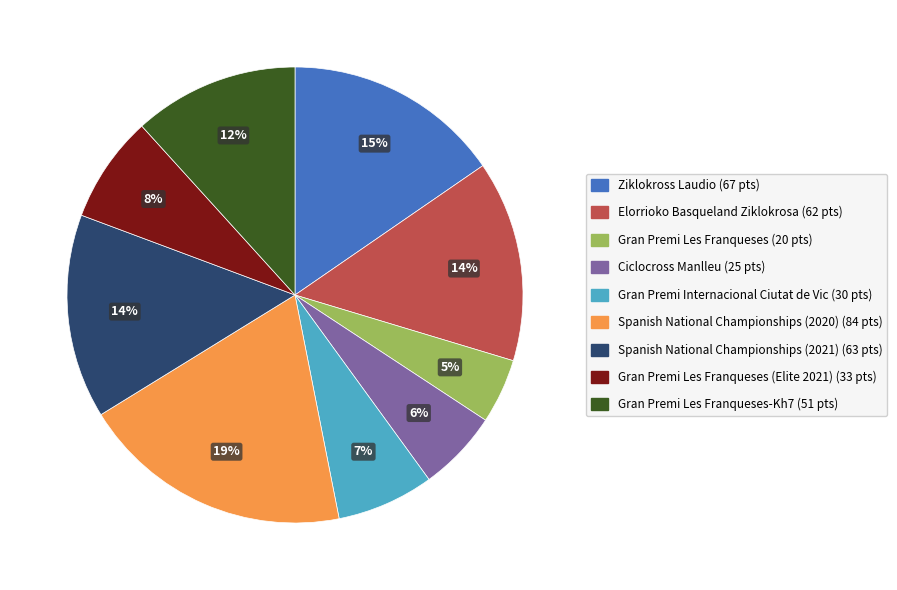

Is there a majority slice in this chart?

No